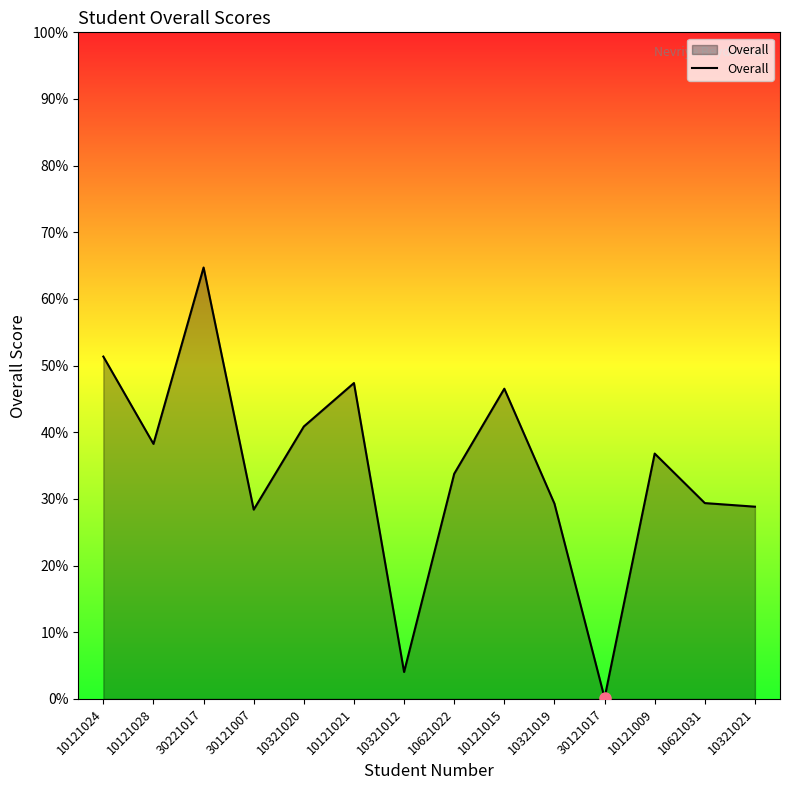

Which label corresponds to the largest value in the chart?

30221017